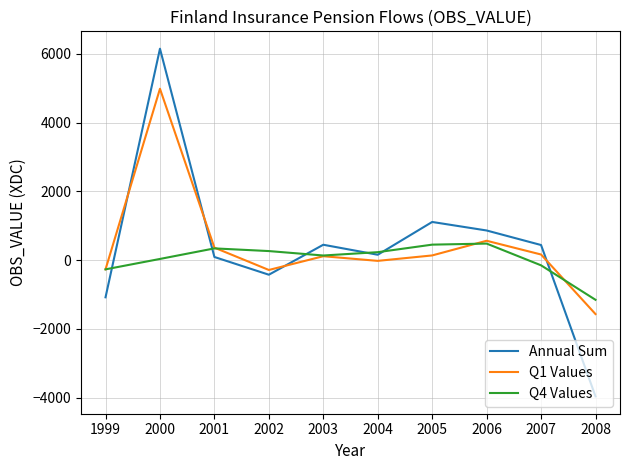

The value of Q4 Values at 2006 is 118. True or false?

False